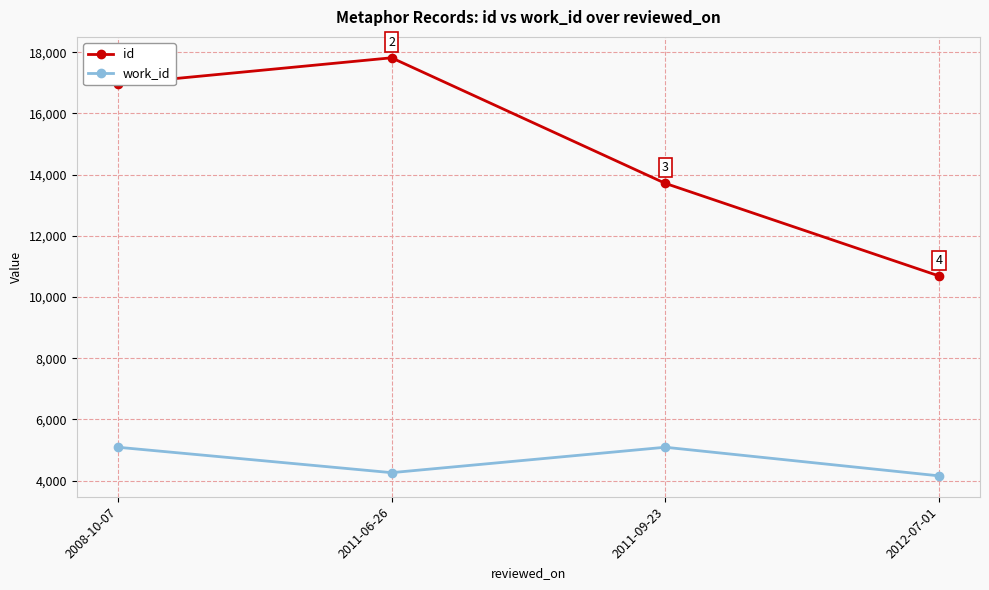

What is the difference between the second highest and second lowest values in the work_id series?

831